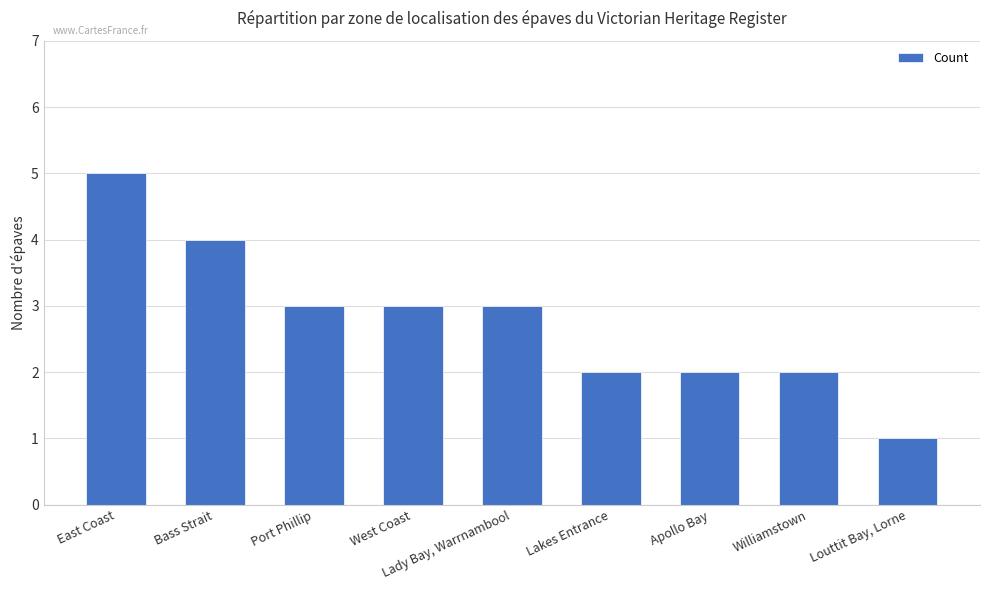

Reading left to right, list all the values displayed in this chart.

East Coast=5	Bass Strait=4	Port Phillip=3	West Coast=3	Lady Bay, Warrnambool=3	Lakes Entrance=2	Apollo Bay=2	Williamstown=2	Louttit Bay, Lorne=1